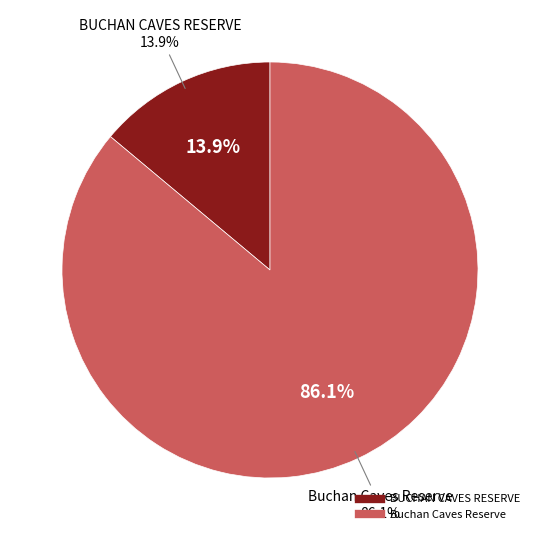

How much of the chart is everything except BUCHAN CAVES RESERVE?

86.1%